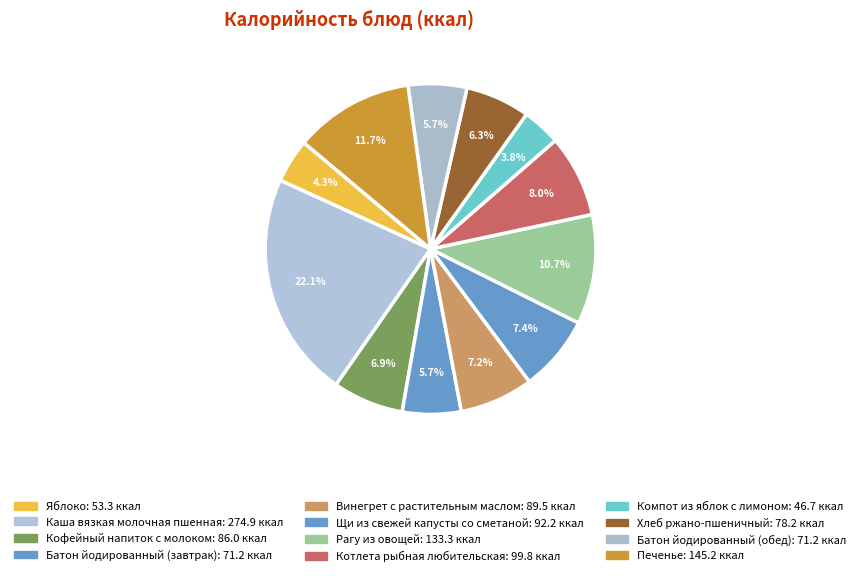

Is it true that Винегрет с растительным маслом is 17% of the pie?

False